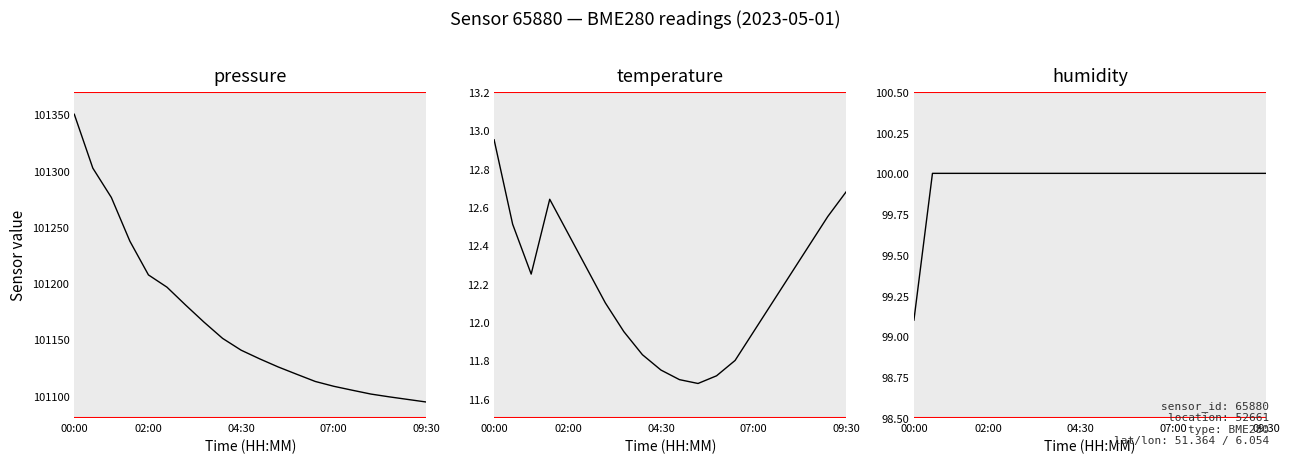

Reading left to right, transcribe all the data shown in this chart.

pressure: 101350.0	101302.1	101276.0	101237.2	101207.2	101196.3	101180.5	101165.2	101150.8	101140.3	101132.6	101125.4	101118.9	101112.5	101108.2	101104.7	101101.3	101098.8	101096.5	101094.2
temperature: 12.9	12.5	12.2	12.6	12.5	12.3	12.1	11.9	11.8	11.8	11.7	11.7	11.7	11.8	11.9	12.1	12.2	12.4	12.6	12.7
humidity: 99.1	100.0	100.0	100.0	100.0	100.0	100.0	100.0	100.0	100.0	100.0	100.0	100.0	100.0	100.0	100.0	100.0	100.0	100.0	100.0